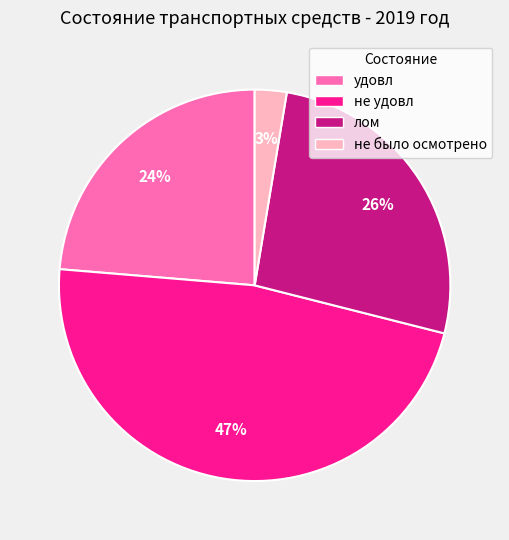

Is it true that лом is 36% of the pie?

False